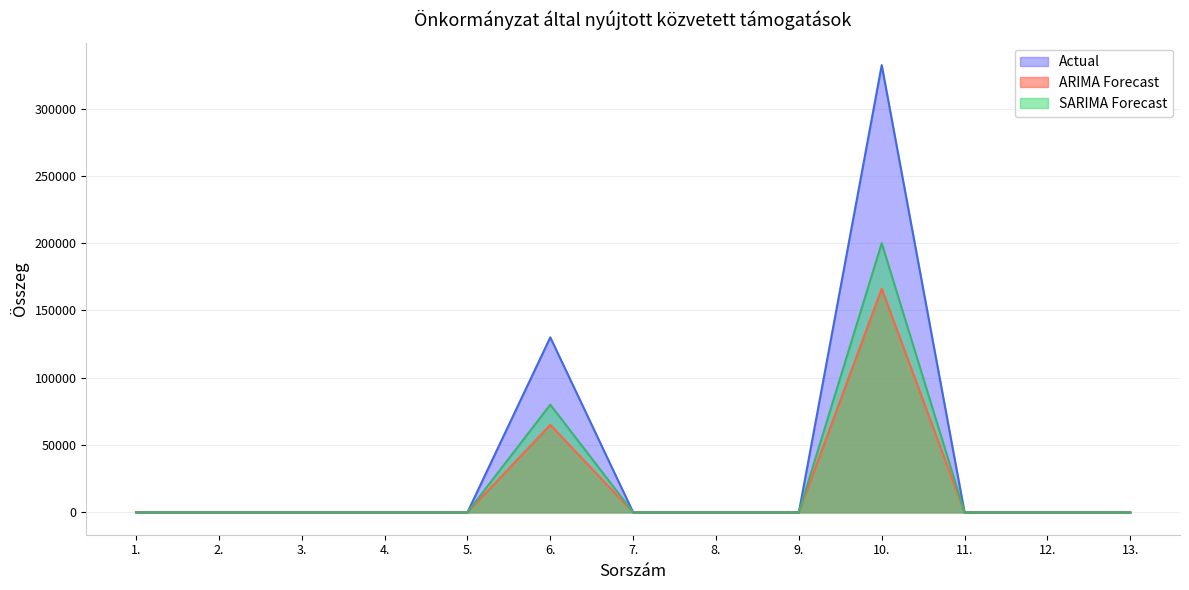

Count the number of data series in this chart.

3